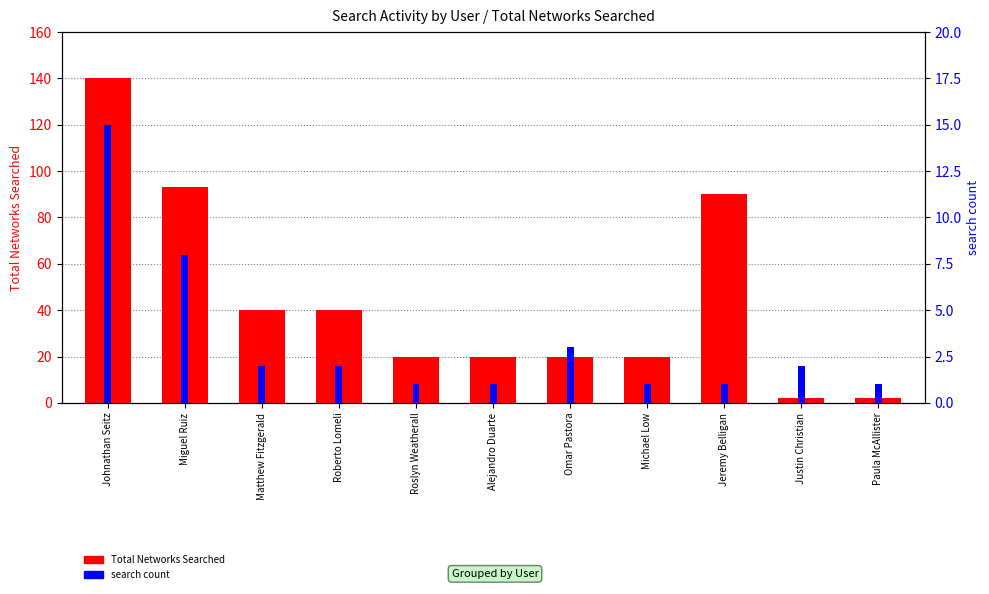

Which category has the highest value across all series?

Johnathan Seitz